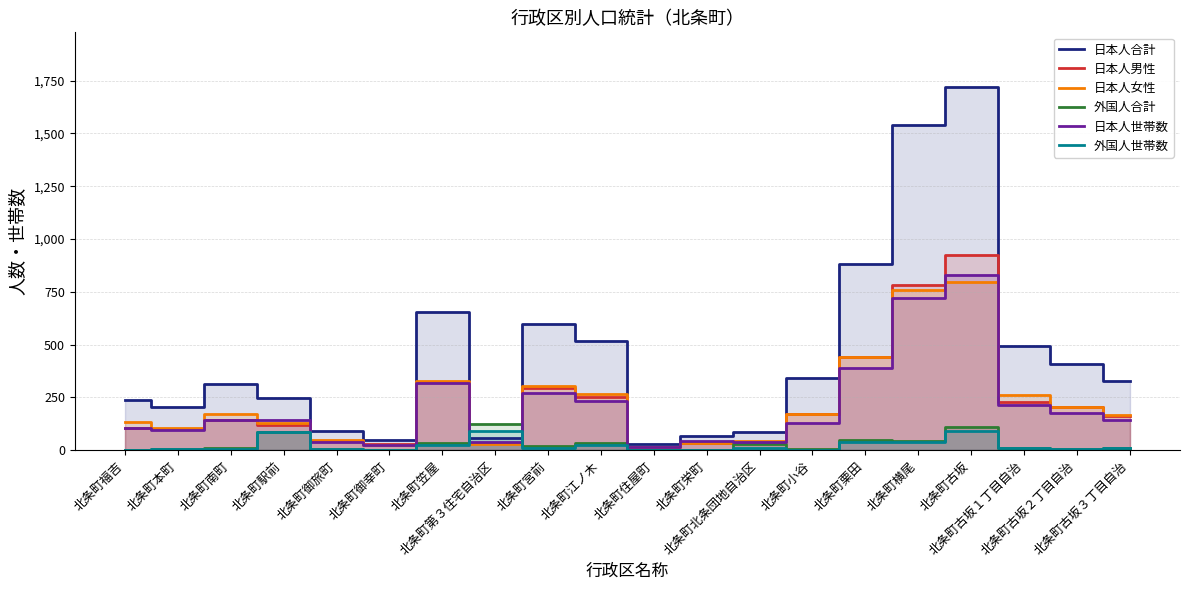

Which category has the lowest value in the 日本人世帯数 series?

北条町住屋町